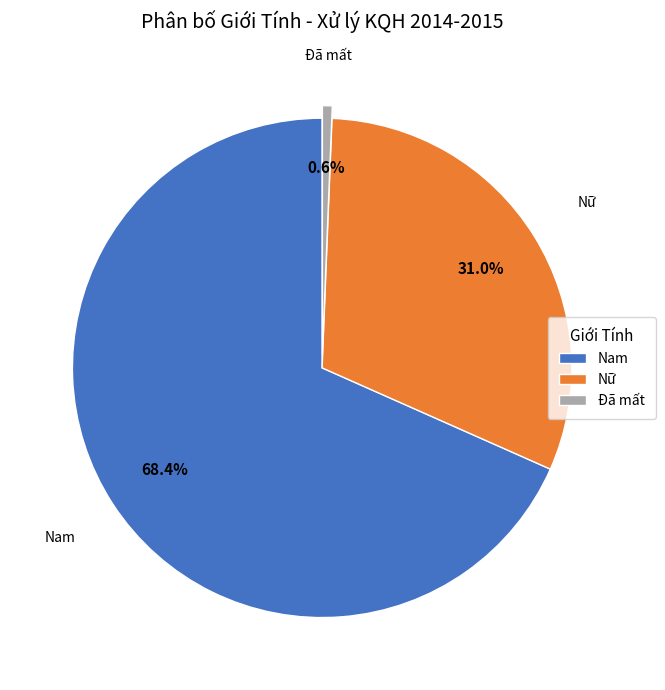

Is there any slice that represents more than half of the pie?

Yes